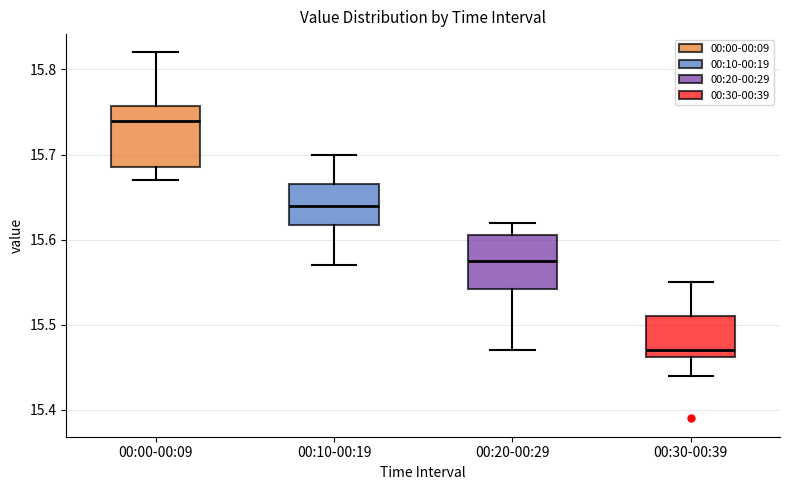

Which box's median line is the lowest?

00:30-00:39